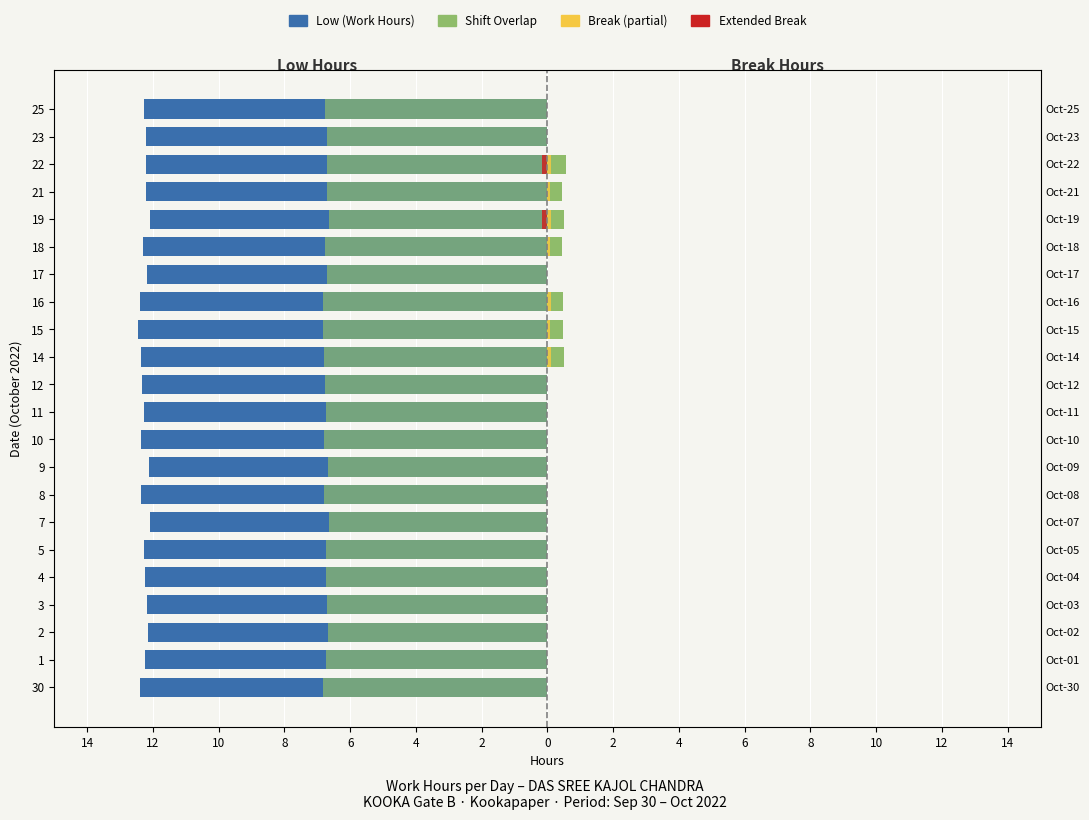

Is it true that Low (Work Hours) equals -6.5 at 10?

False